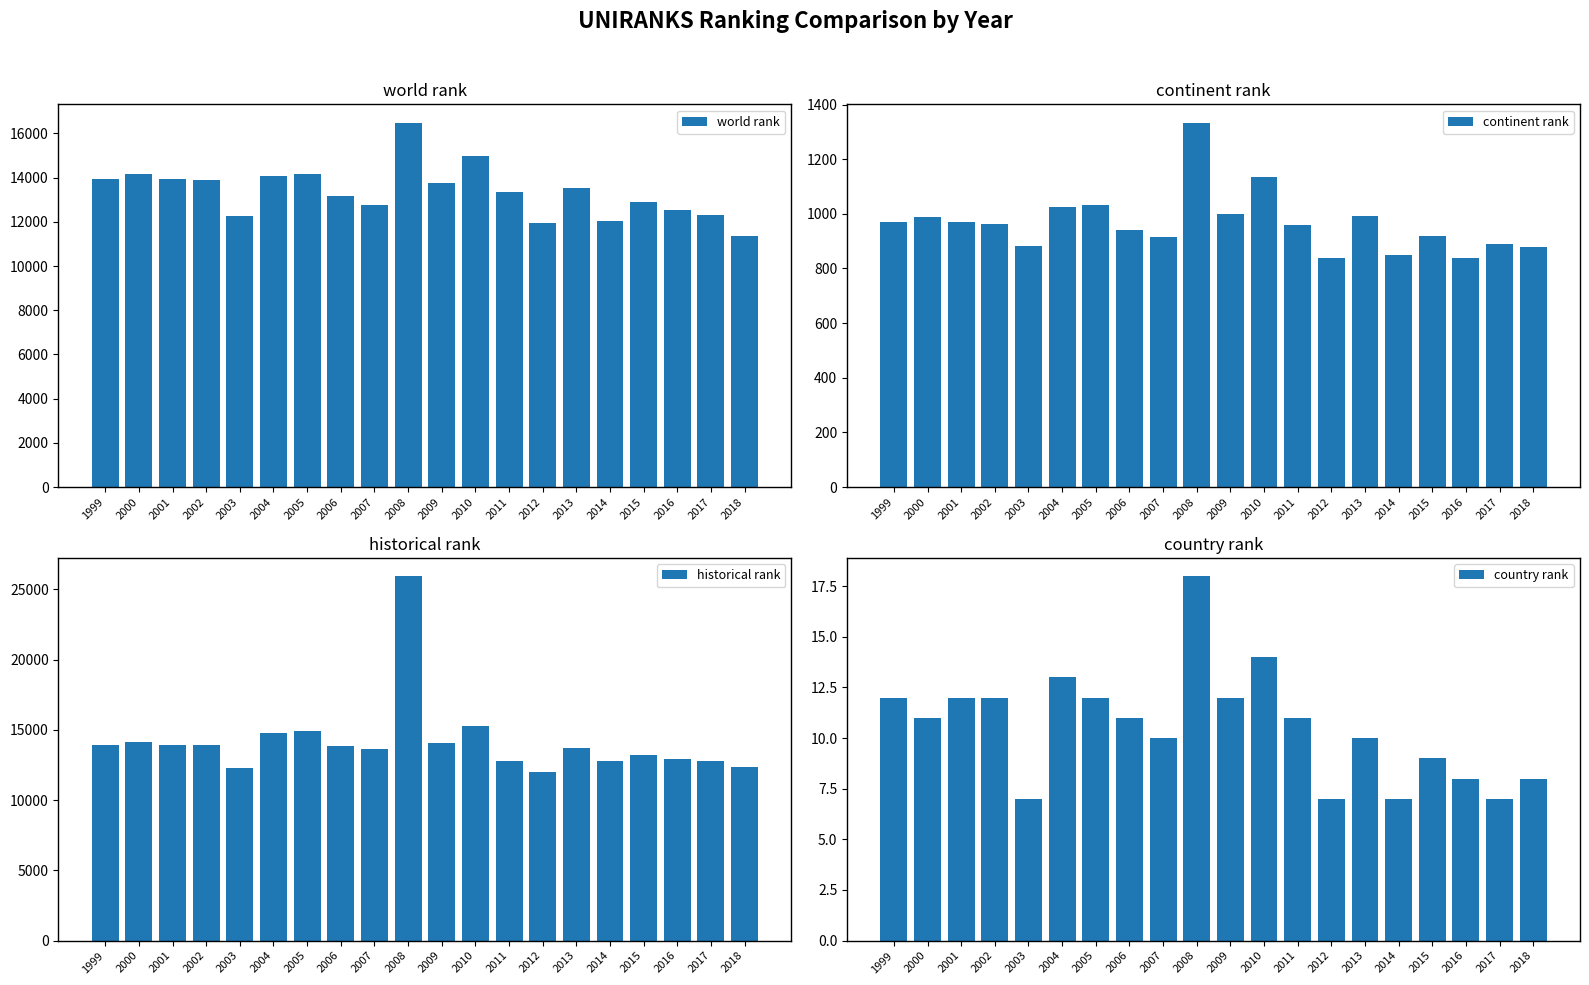

Which label corresponds to the smallest value in the chart?

2003